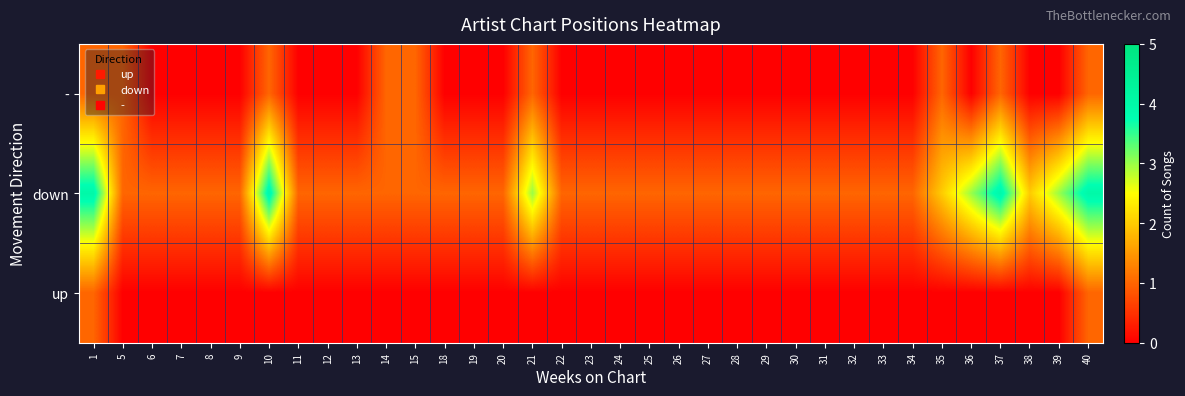

Which series has the largest total across all categories?

down